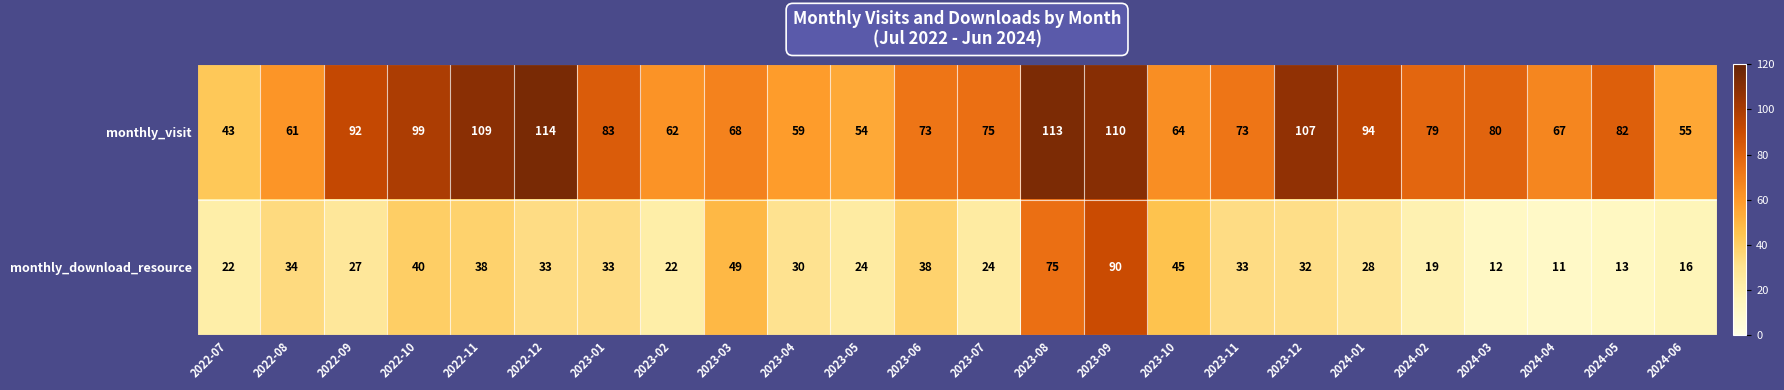

Is it true that monthly_download_resource equals 72 at 2023-10?

False